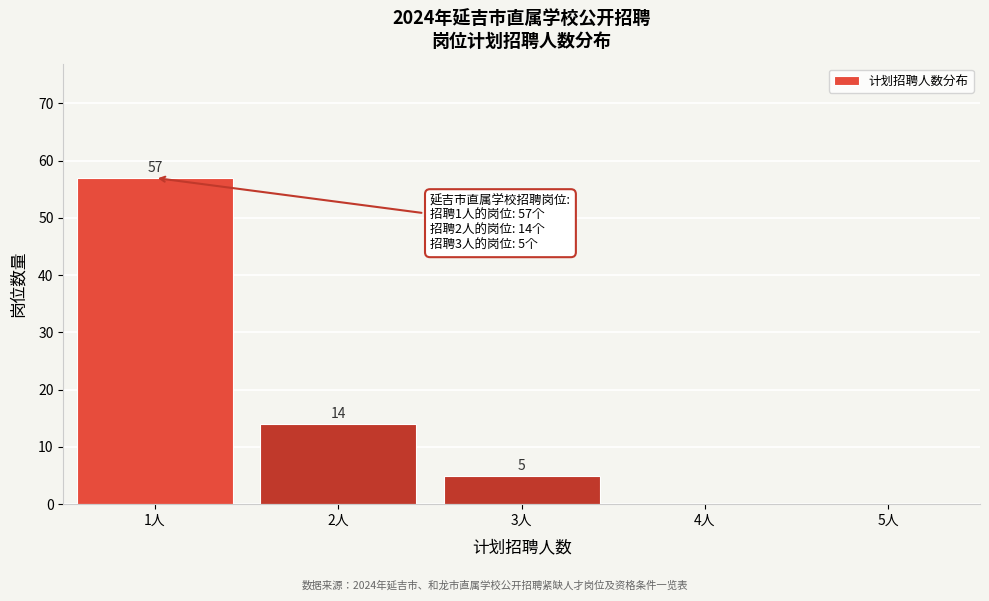

Reading right to left, transcribe all the data shown in this chart.

5人=0	4人=0	3人=5	2人=14	1人=57